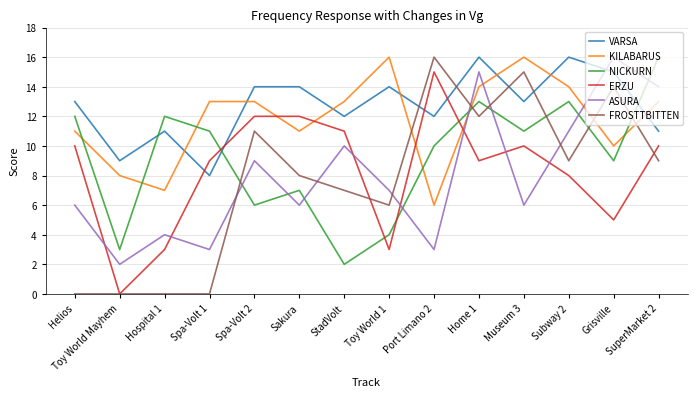

True or false: NICKURN has a value of 7 at Sakura.

True